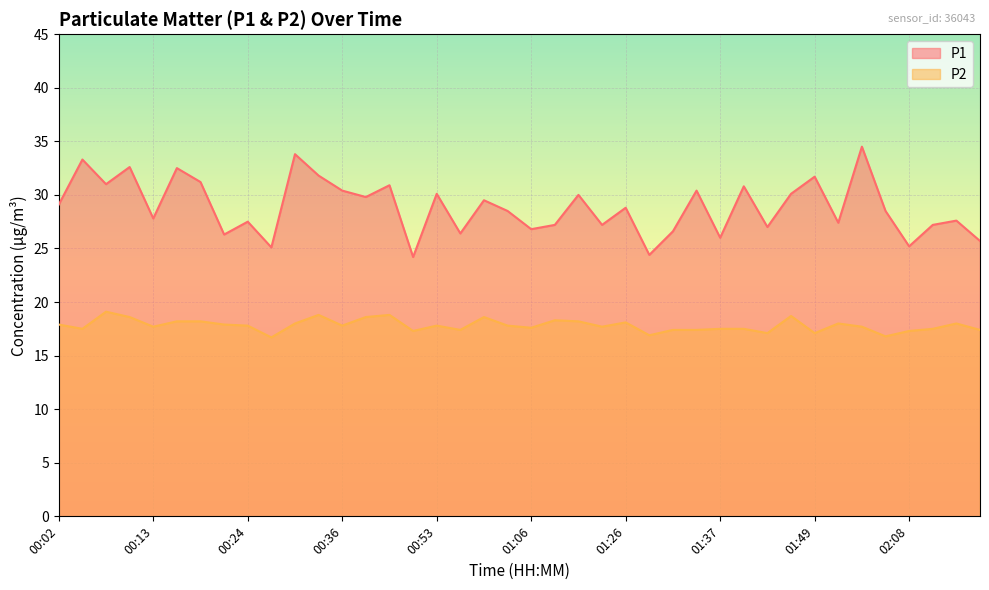

What is the difference between the maximum and minimum values in the P1 series?

10.3